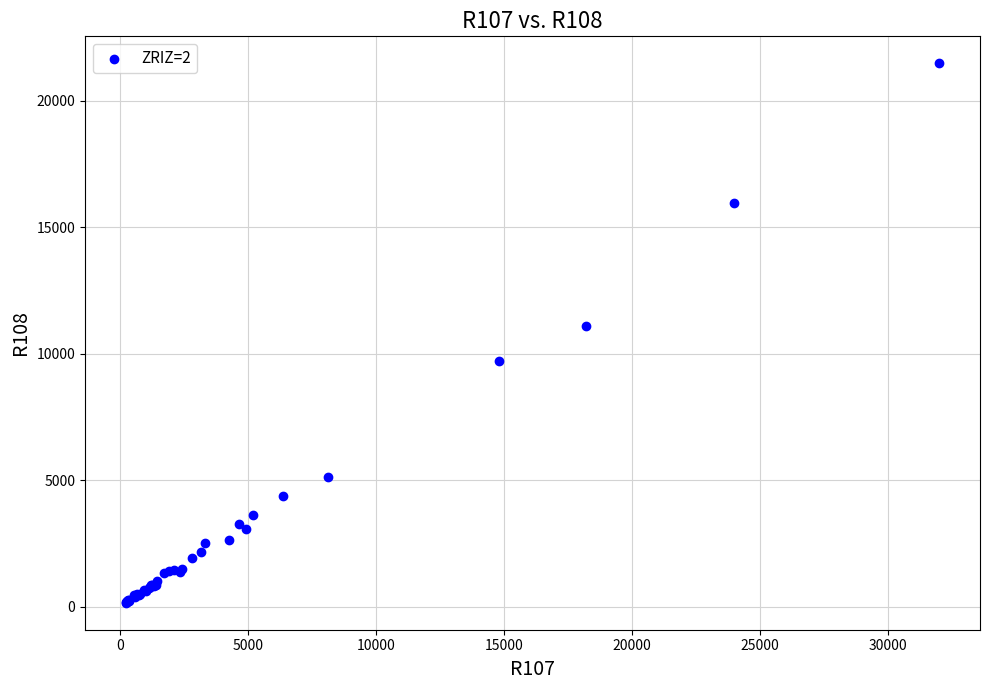

What Y value in the scatter plot is closest to 10816?

11084.9